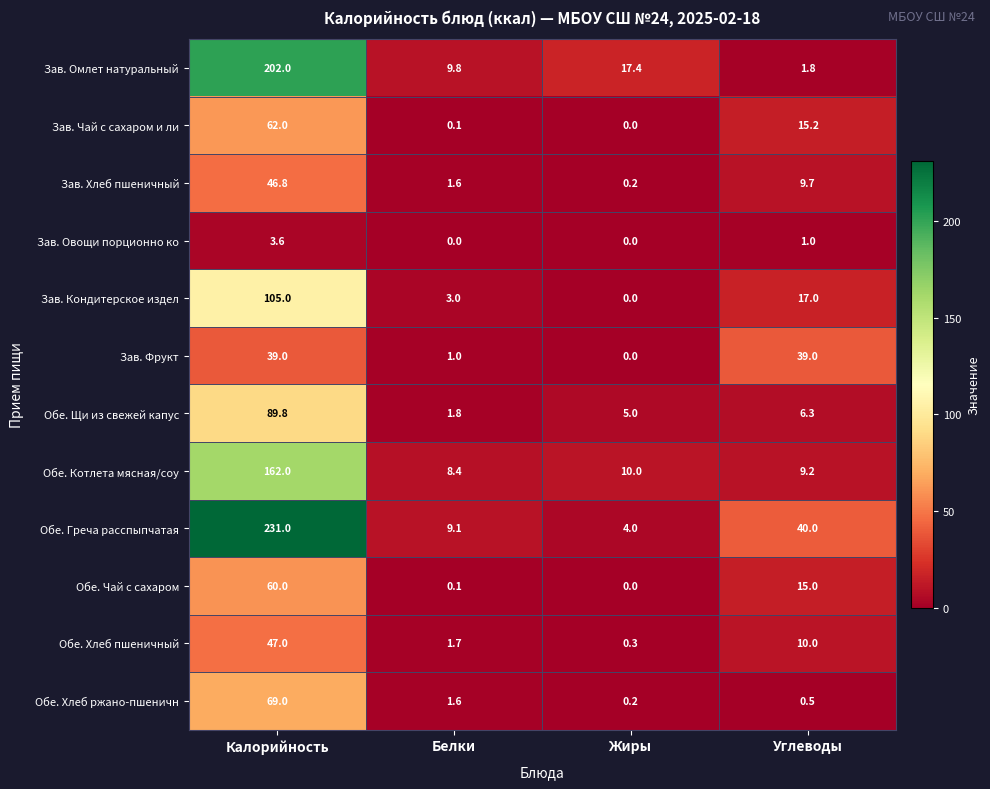

The Зав. Кондитерское издел series shows 3.9 at Белки. True or false?

False